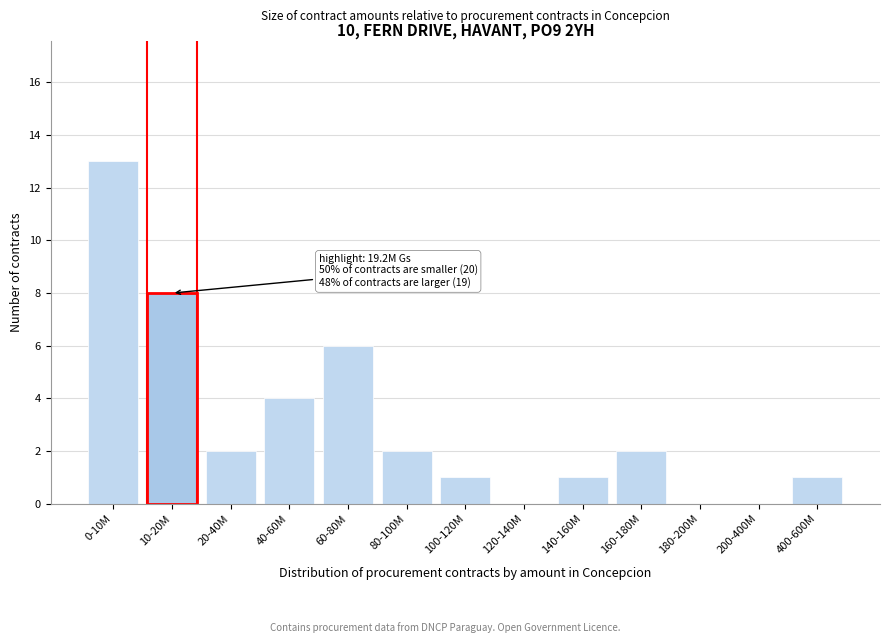

Reading left to right, extract all data points from this chart.

0-10M=13	10-20M=8	20-40M=2	40-60M=4	60-80M=6	80-100M=2	100-120M=1	120-140M=0	140-160M=1	160-180M=2	180-200M=0	200-400M=0	400-600M=1